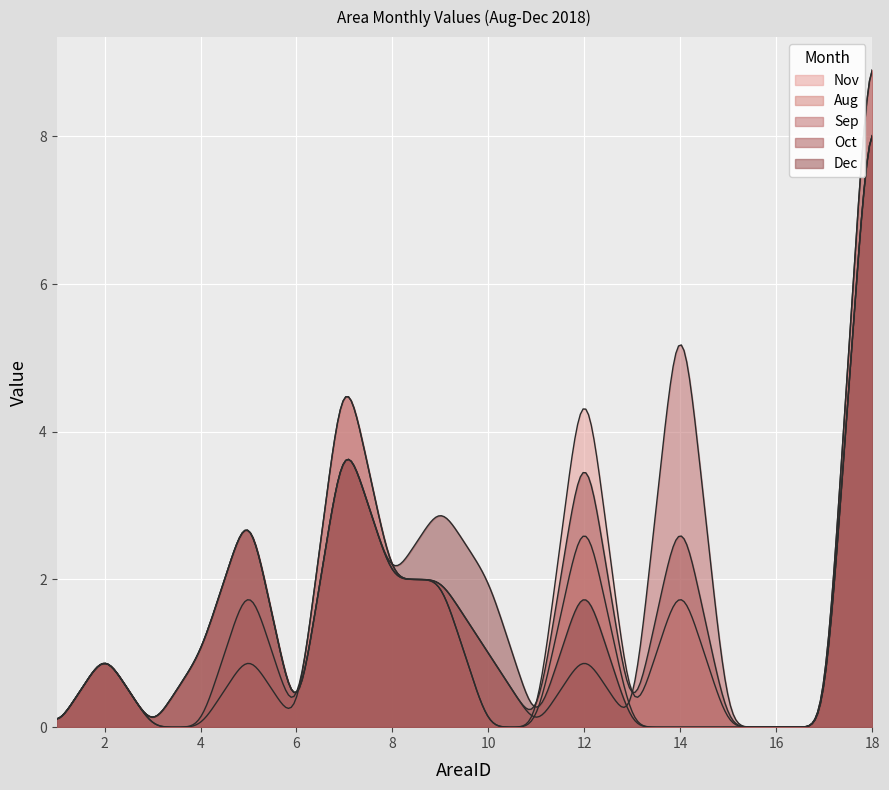

Which series has the largest total across all categories?

Oct